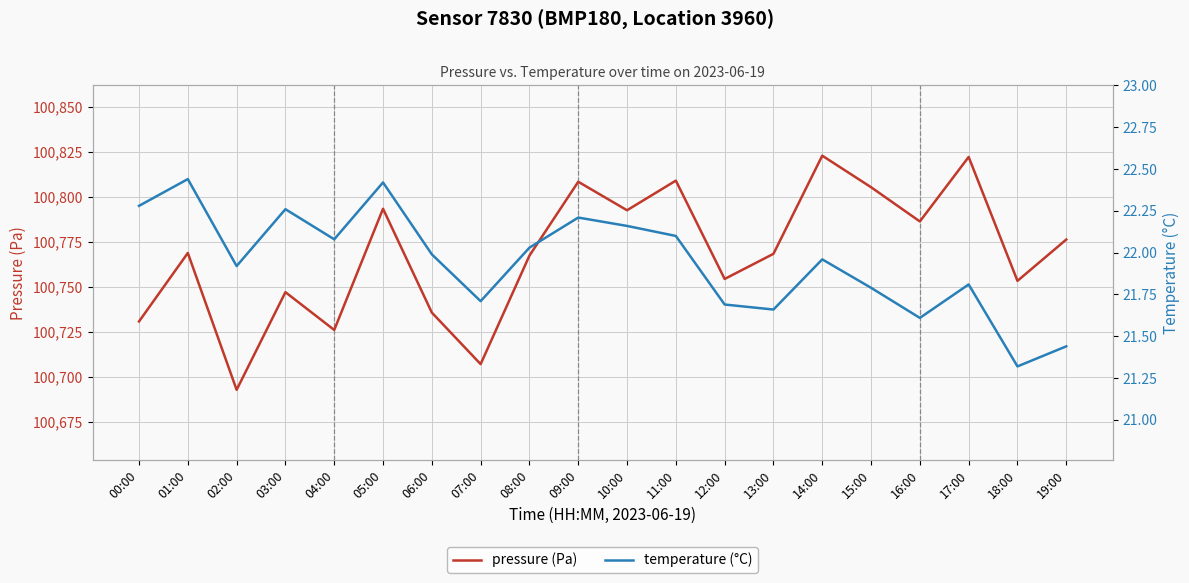

True or false: temperature (°C) and pressure (Pa) intersect in this chart.

False